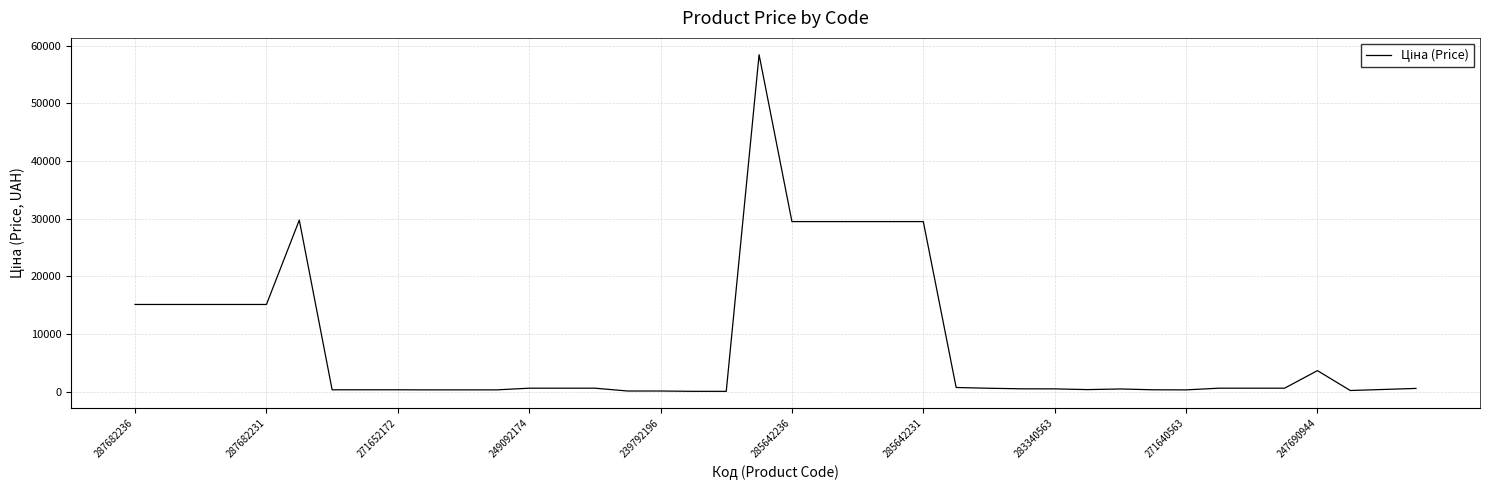

What is the difference between the maximum and minimum values?

58369.5